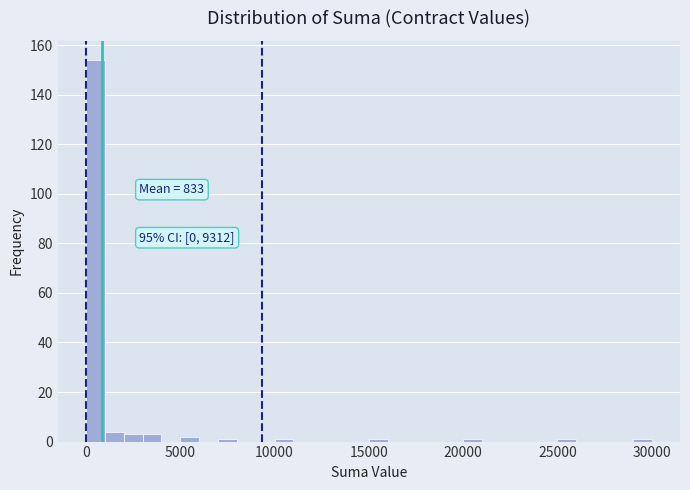

Around what value on the x-axis is the tallest bar? Give the approximate position of its centre, as read against the axis.

500